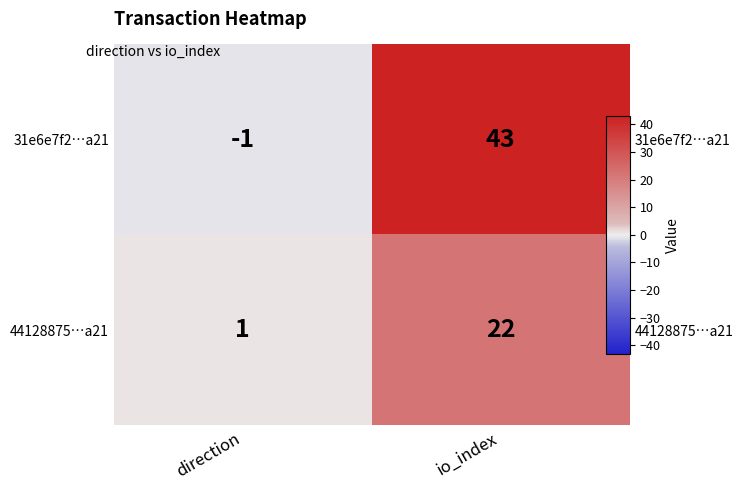

Which has a higher value, direction or io_index?

io_index